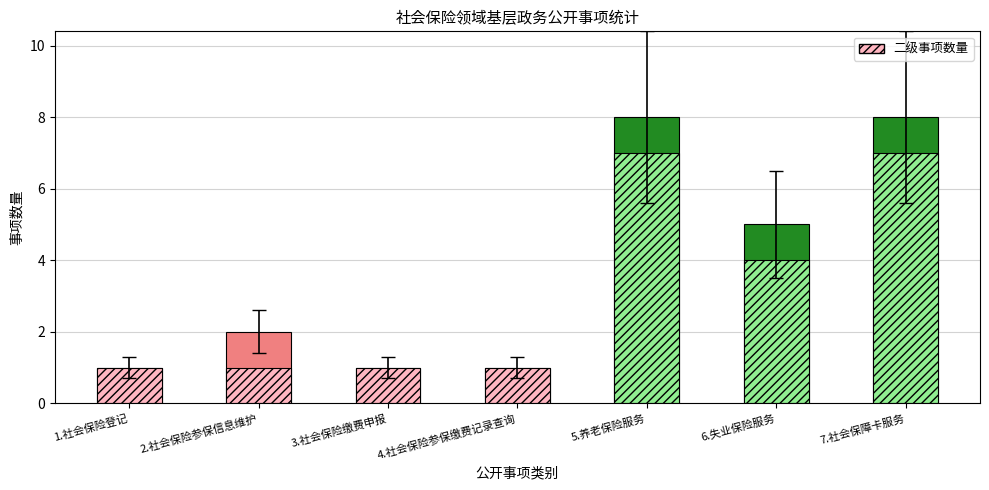

What is the maximum value for 一级事项?

7